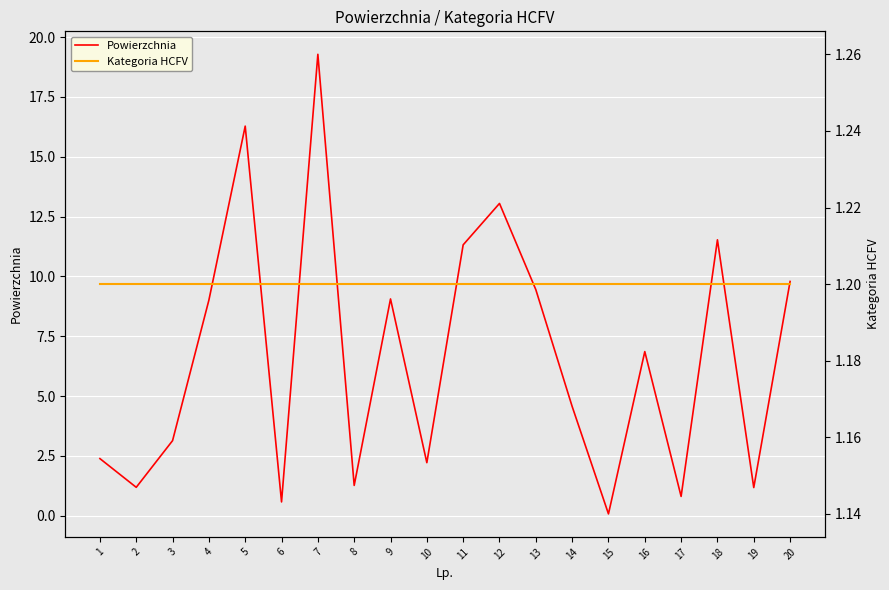

What is the lowest value of the Powierzchnia series?

0.1